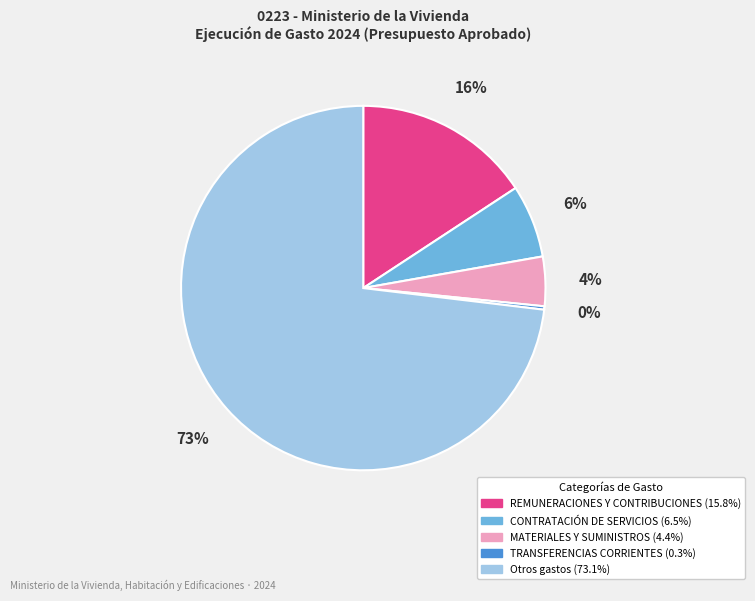

To the nearest percent, what is the average slice percentage?

20%